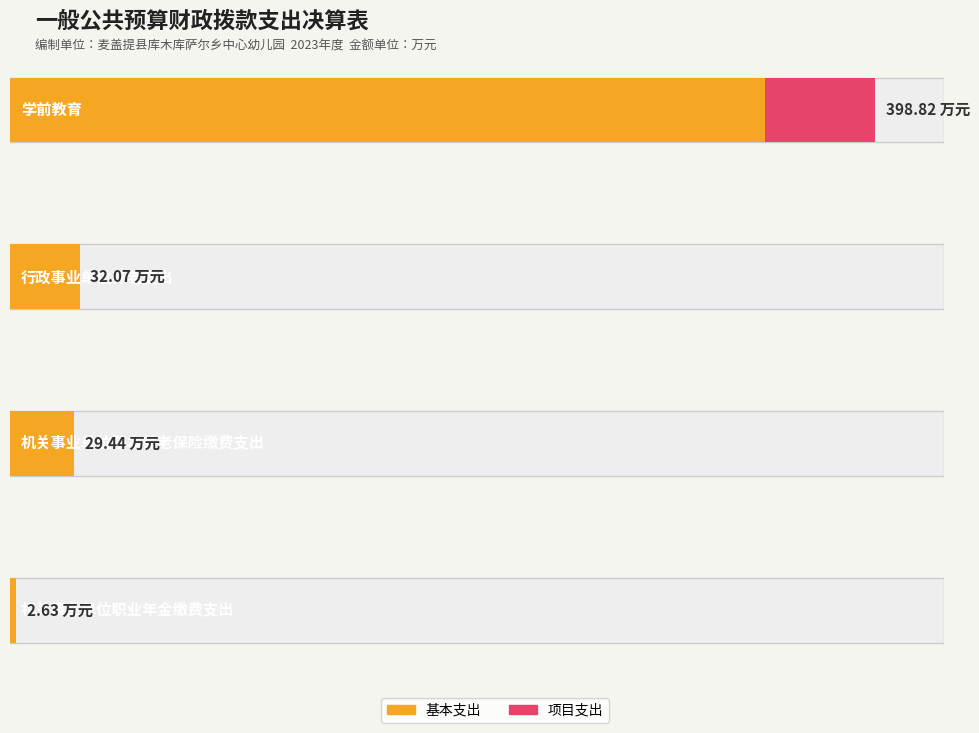

What is the total value across all series at 机关事业单位职业年金缴费支出?

2.6